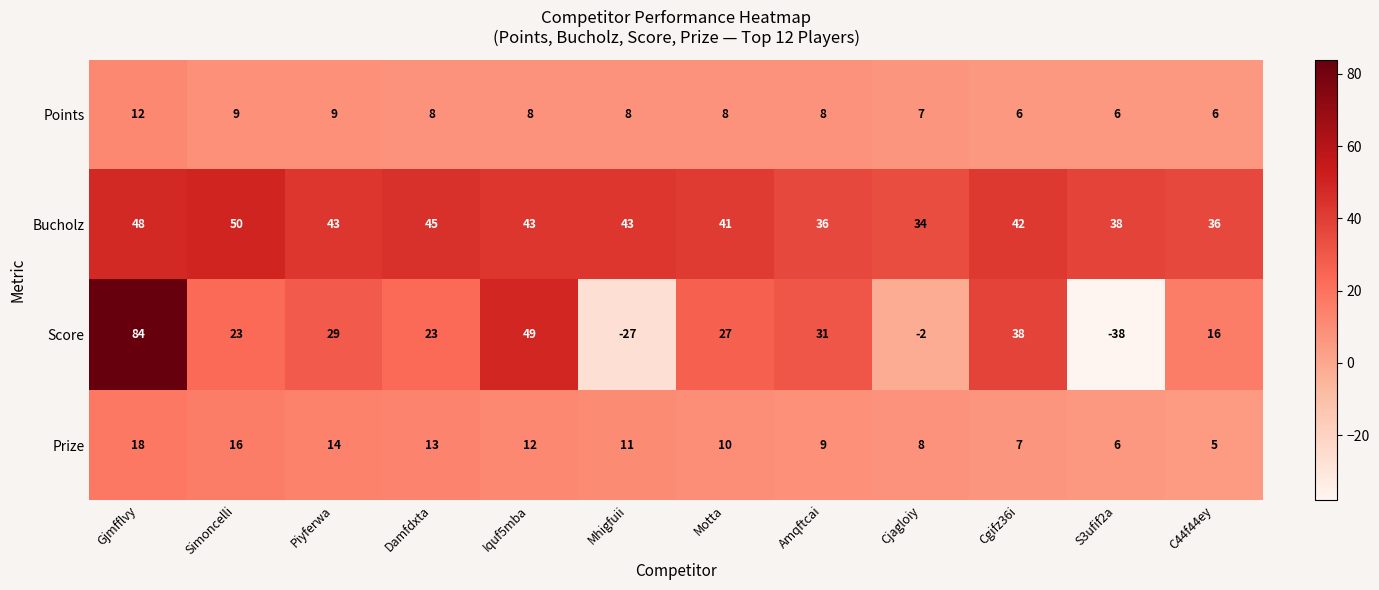

How many Bucholz values are between 38 and 45?

7